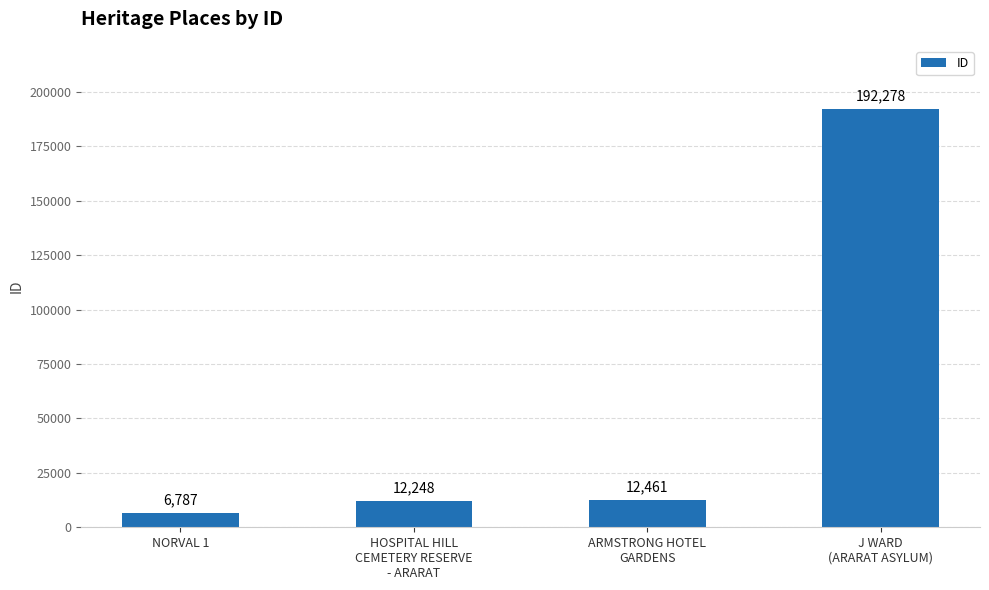

The value at NORVAL 1 is 6787. True or false?

True